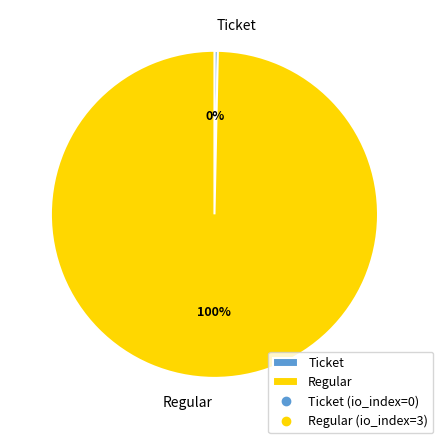

Do Ticket and Regular together represent more than half of the pie?

Yes